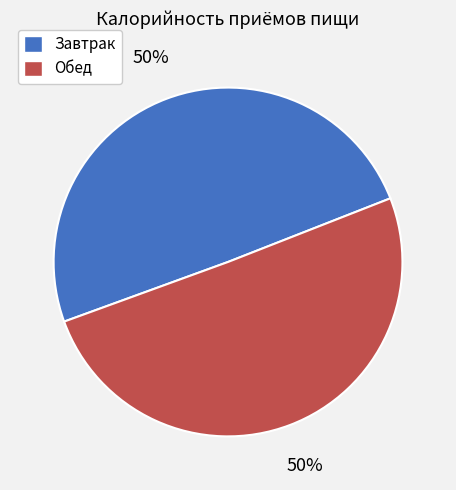

What is the ratio of the value at Обед to the value at Завтрак?

1.0